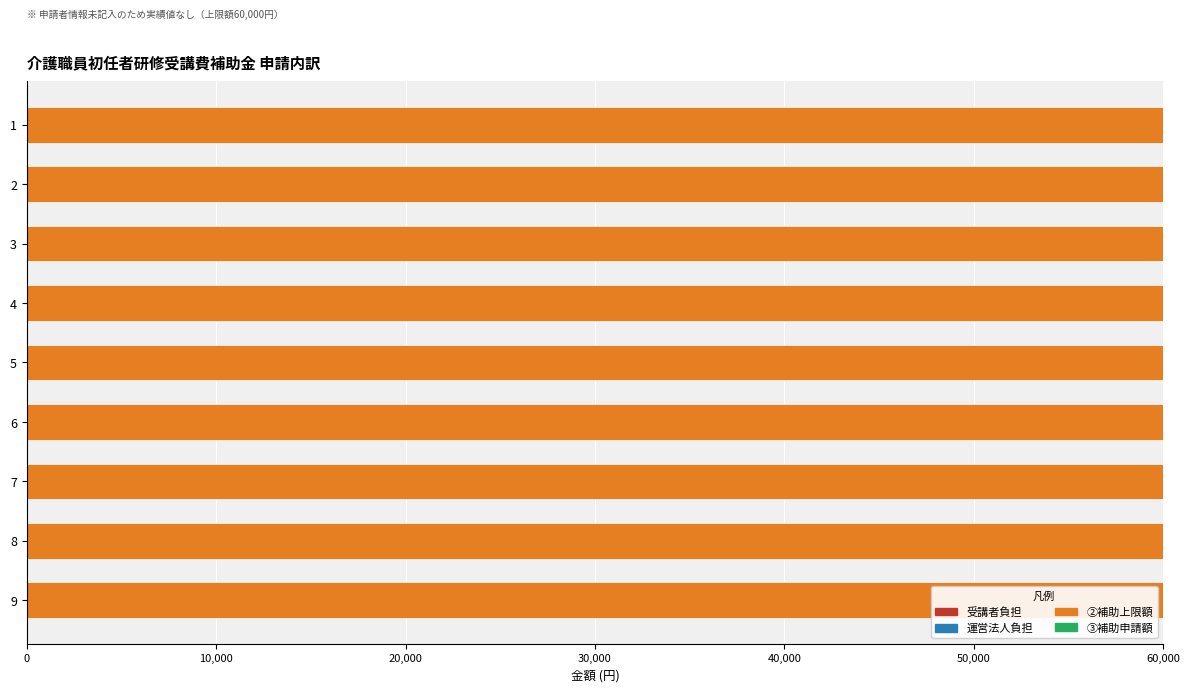

Count the number of categories in the chart.

9